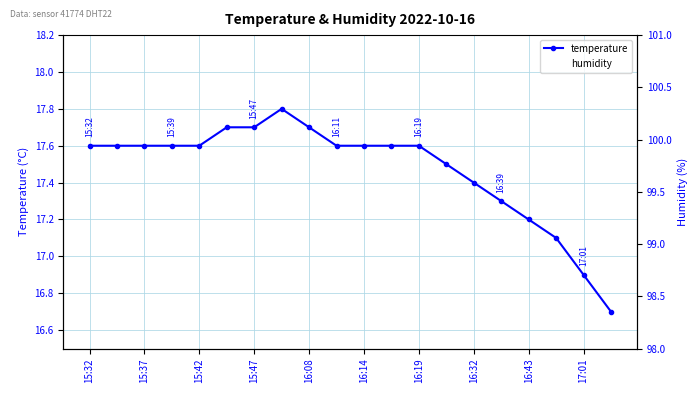

True or false: temperature has more than 1 interior local peaks.

False